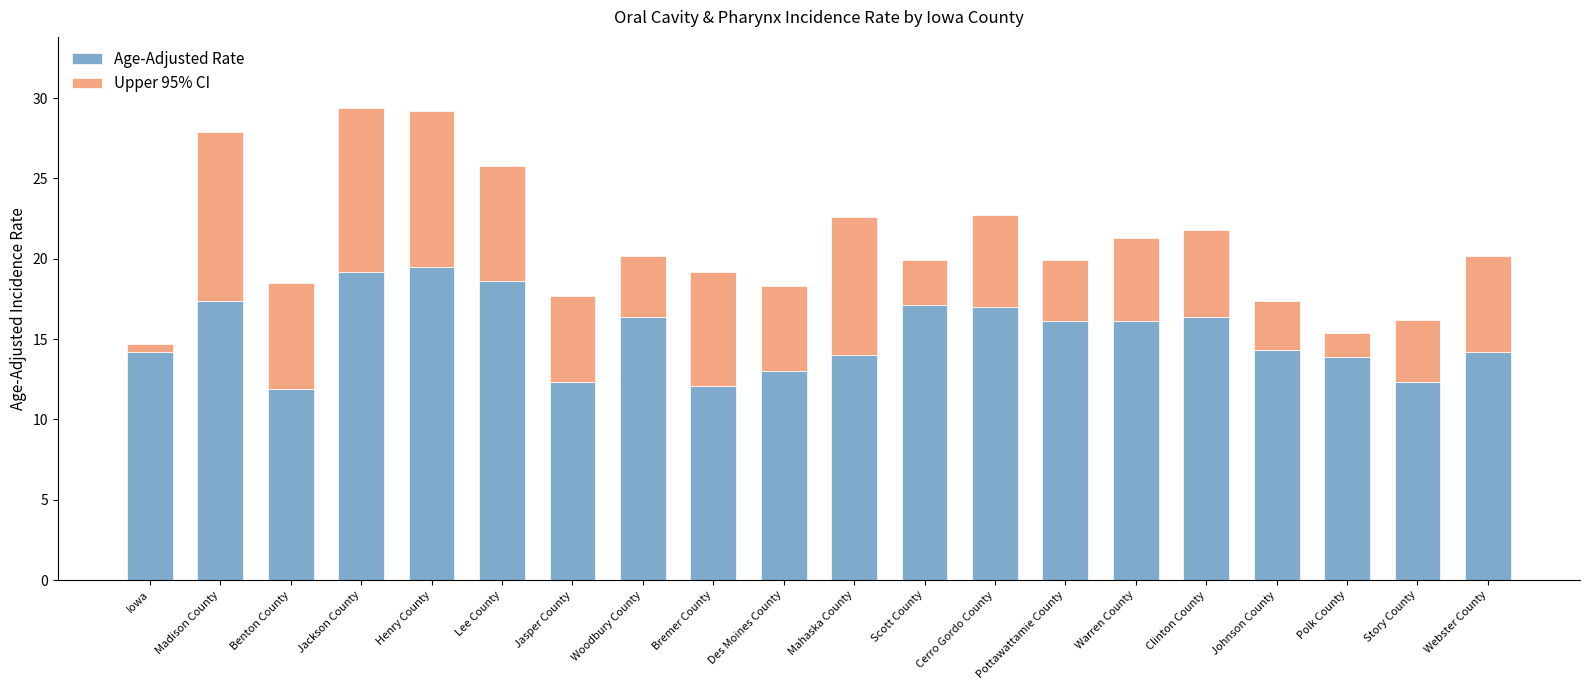

The Age-Adjusted Rate series shows 26.8 at Lee County. True or false?

False